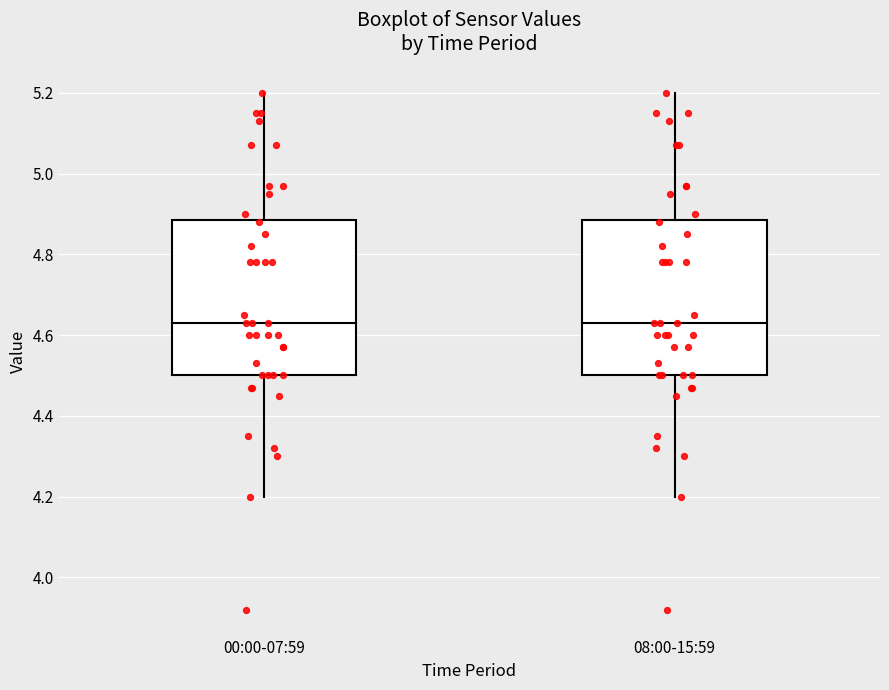

Where is the lower edge of the box for 08:00-15:59 on the y-axis? The values are not printed on the chart, so give them approximately, as read against the axis.

4.50